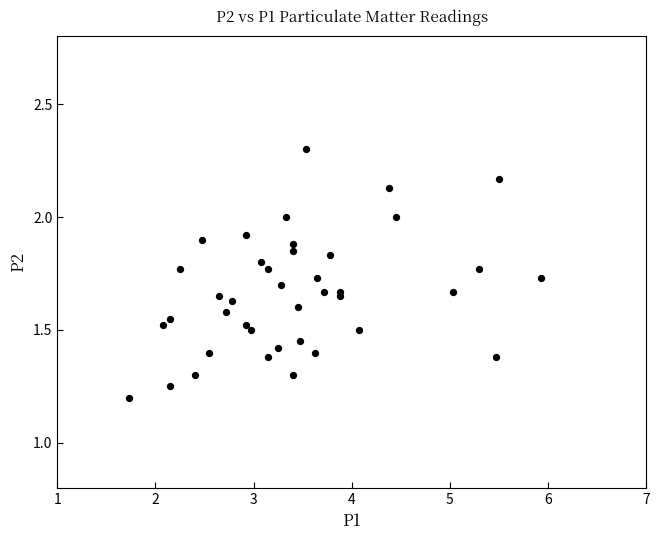

What is the range of Y values (max minus min)?

1.1